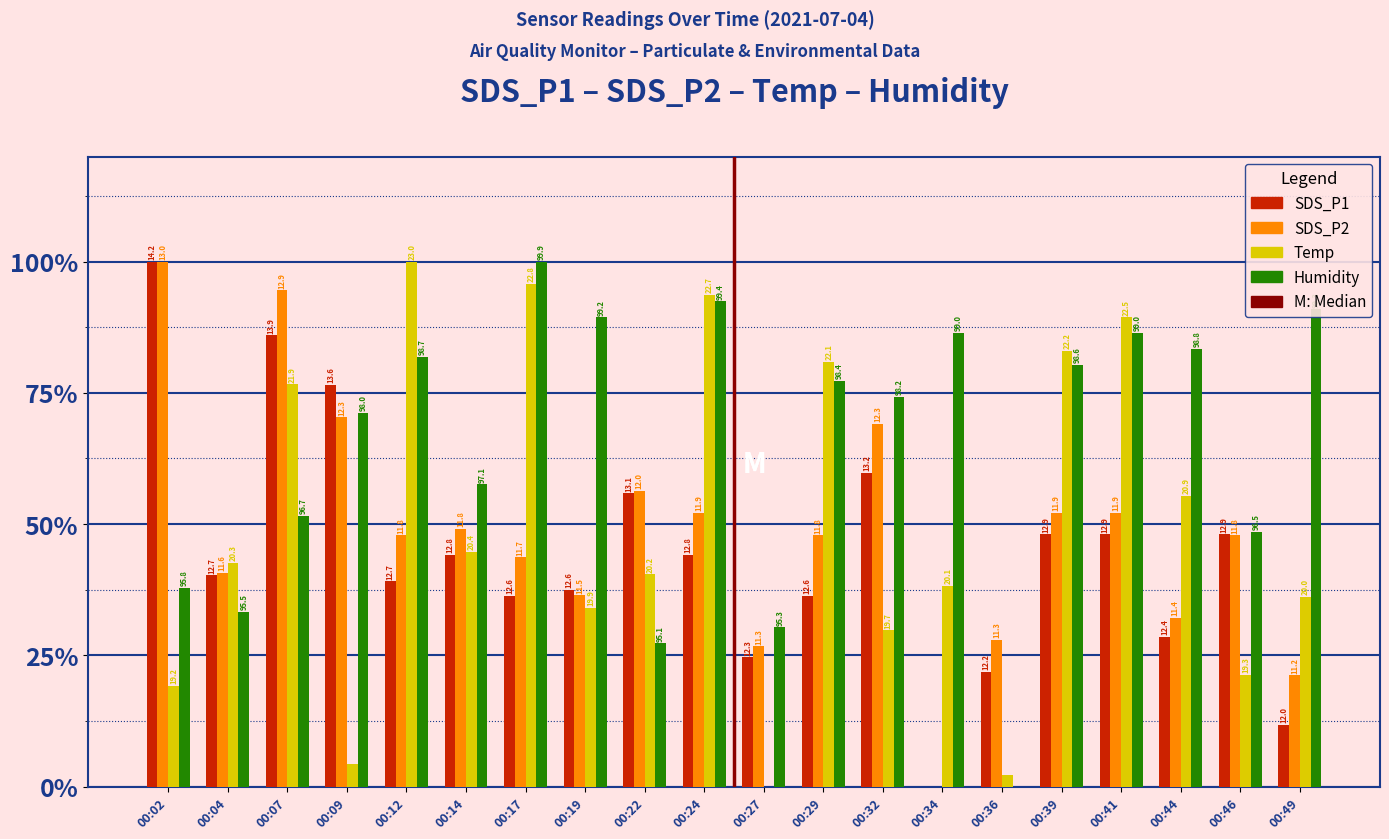

How many groups of bars are there?

20